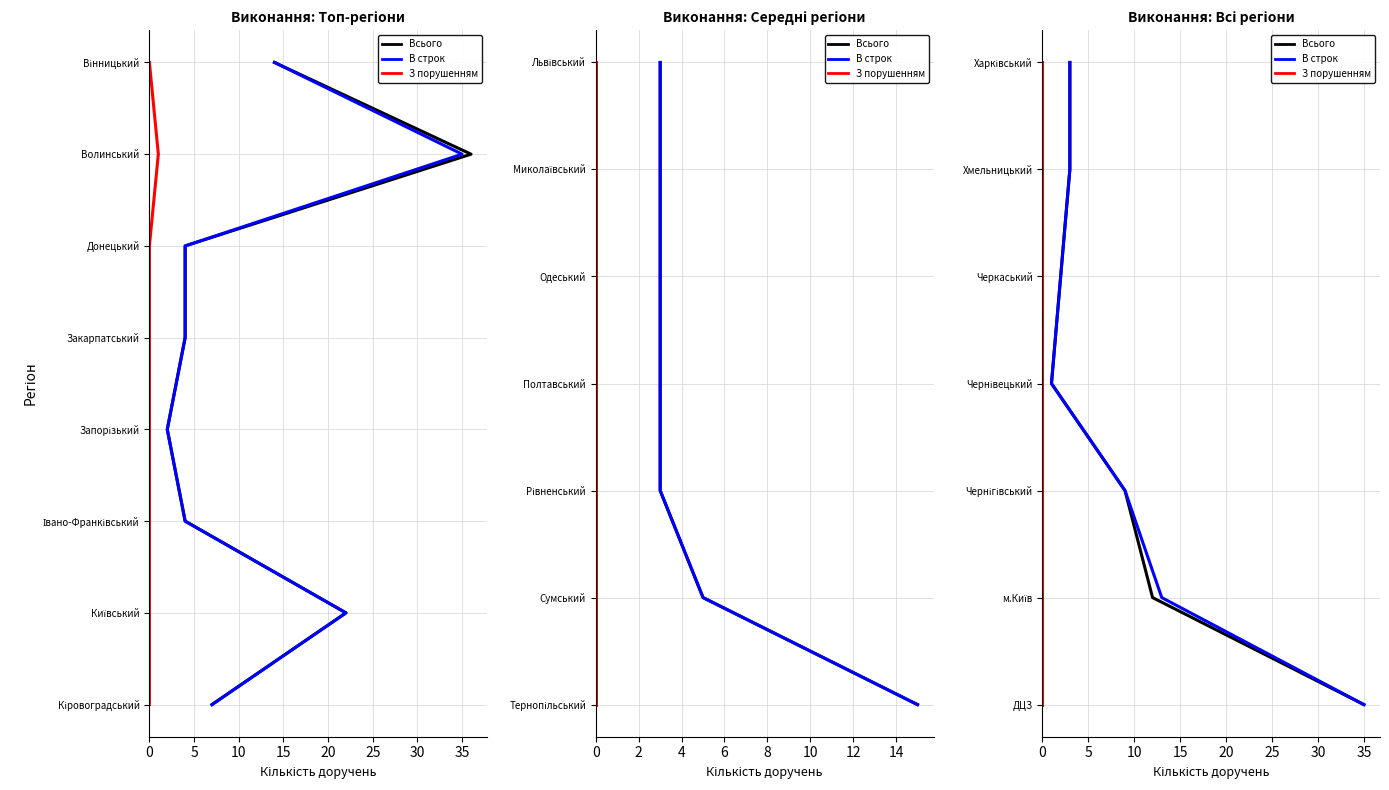

The value of В строк/On time at 35 is 1. True or false?

False